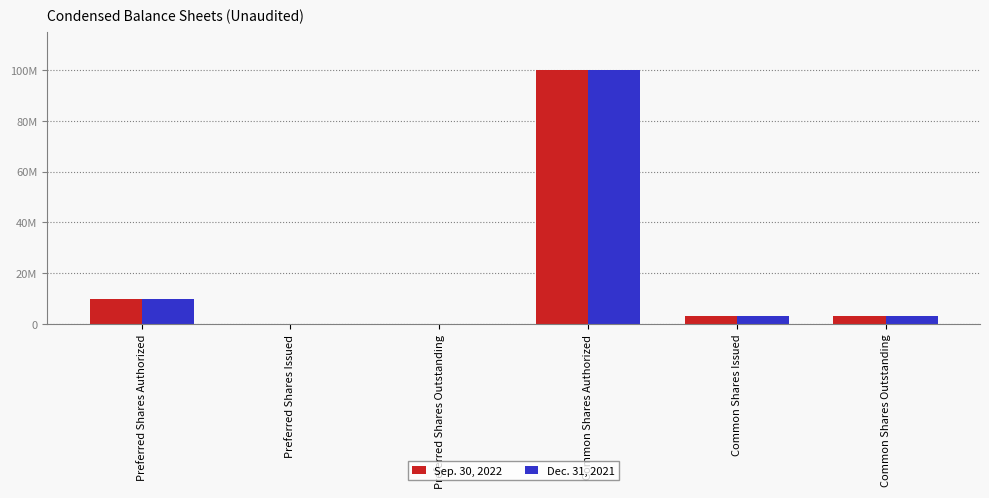

Between Preferred Shares Issued and Common Shares Issued, which series saw the biggest shift?

Sep. 30, 2022